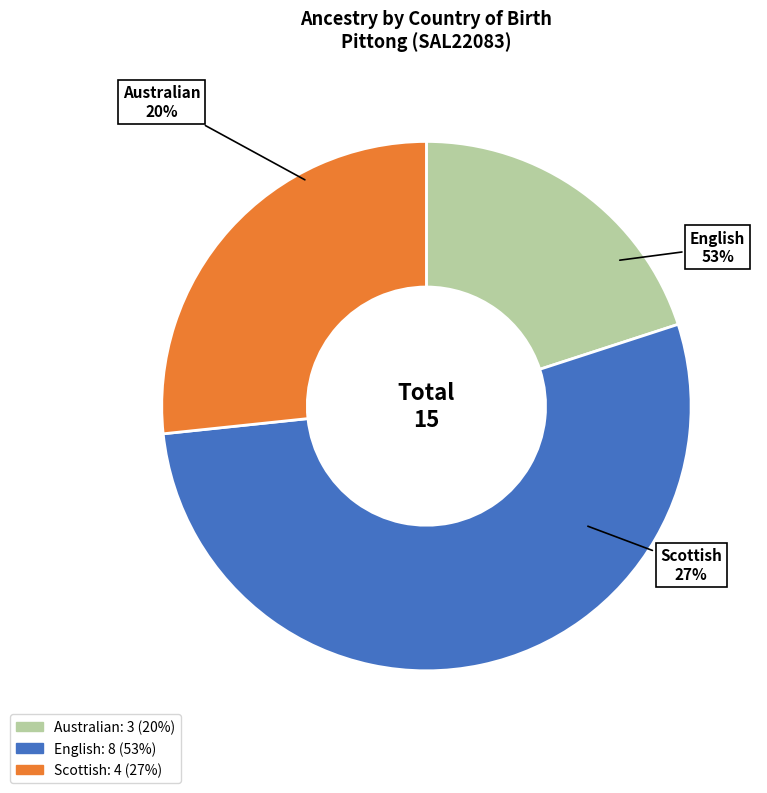

Count the number of slices in the pie.

3